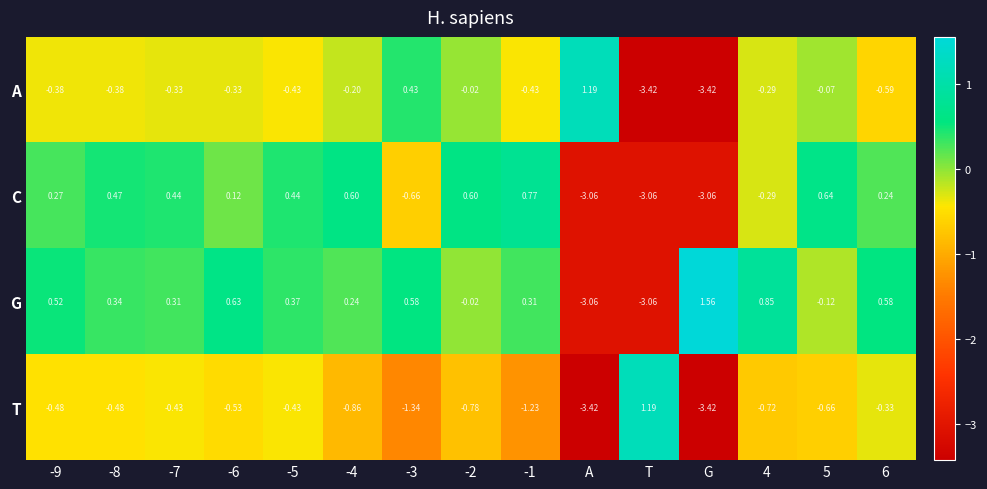

What is the spread (max minus min) of values at -7?

0.9